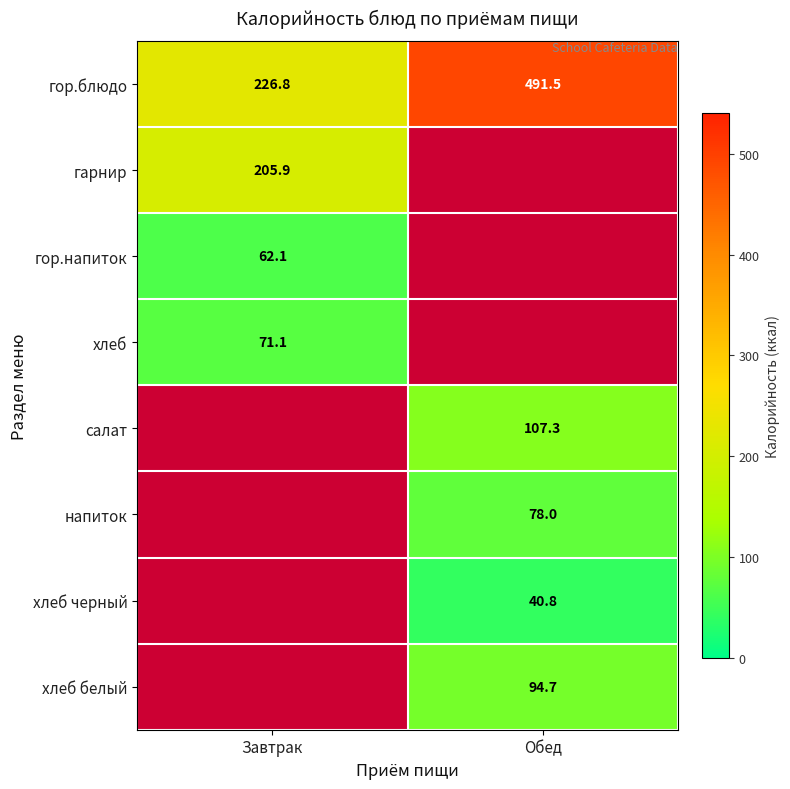

What is the difference between the maximum and minimum values in the гор.блюдо series?

264.7